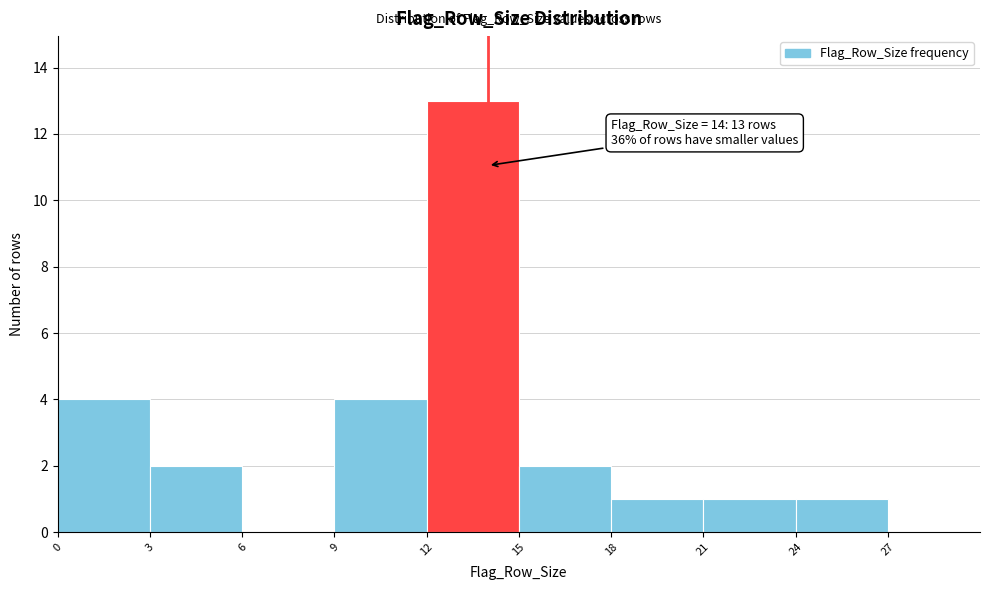

Which range on the x-axis has the tallest bar?

12 to 15